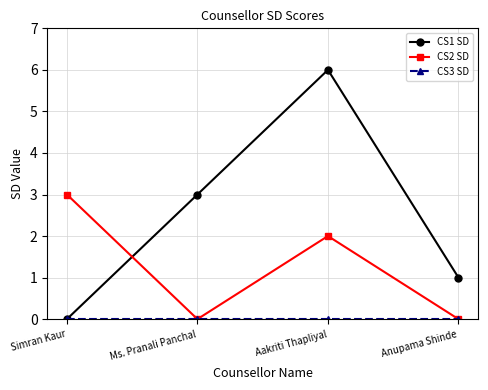

Is it true that CS2 SD equals 1 at Anupama Shinde?

False